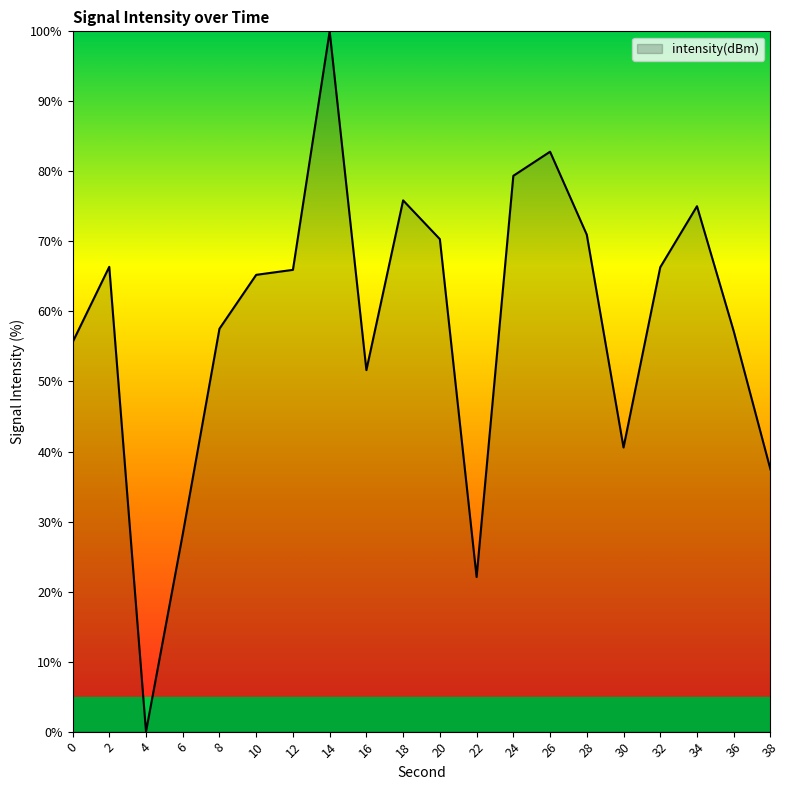

At which label is the value closest to 50?

16